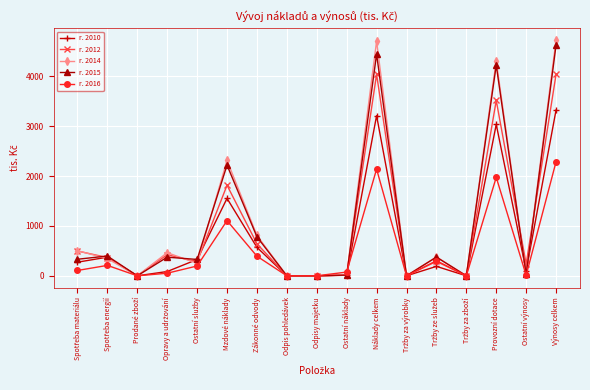

Is the value of r. 2015 at Výnosy celkem greater than the value of r. 2010 at Odpisy majetku?

Yes